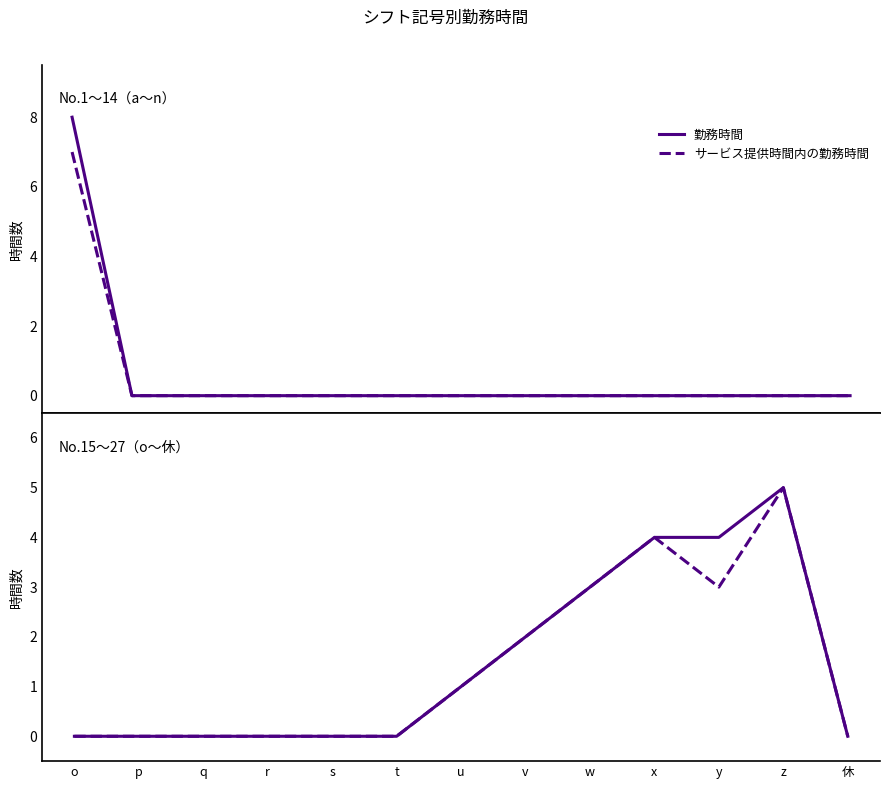

Which series has the largest total across all categories?

勤務時間